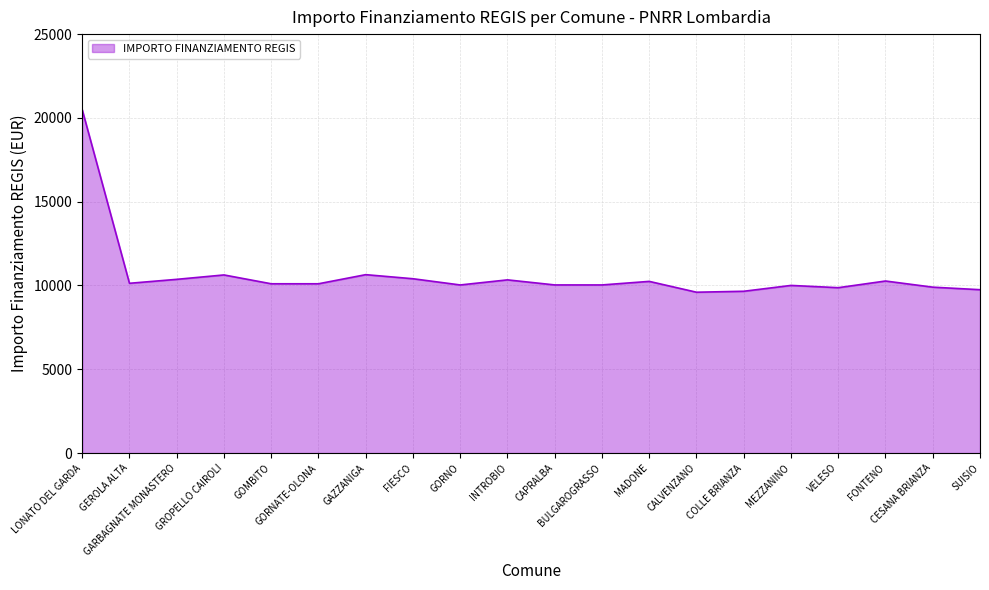

What is the maximum value shown in the chart?

20493.0